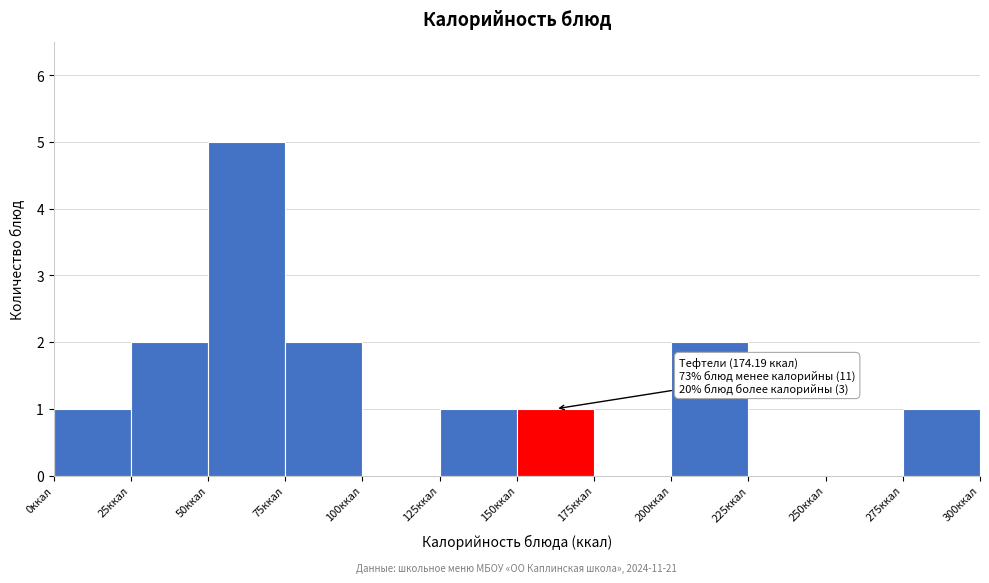

Which range on the x-axis has the tallest bar?

50 to 75